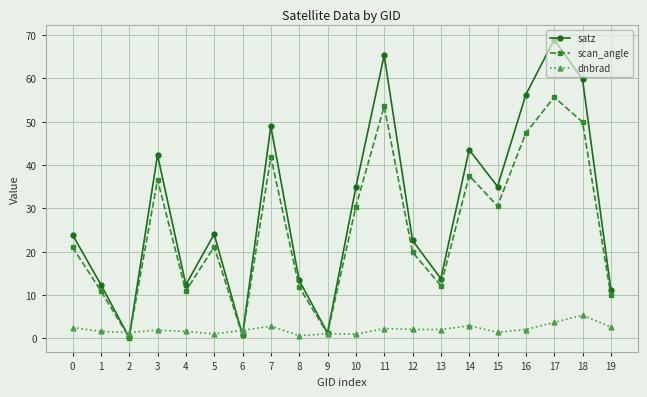

Between 12 and 18, which series saw the biggest shift?

satz